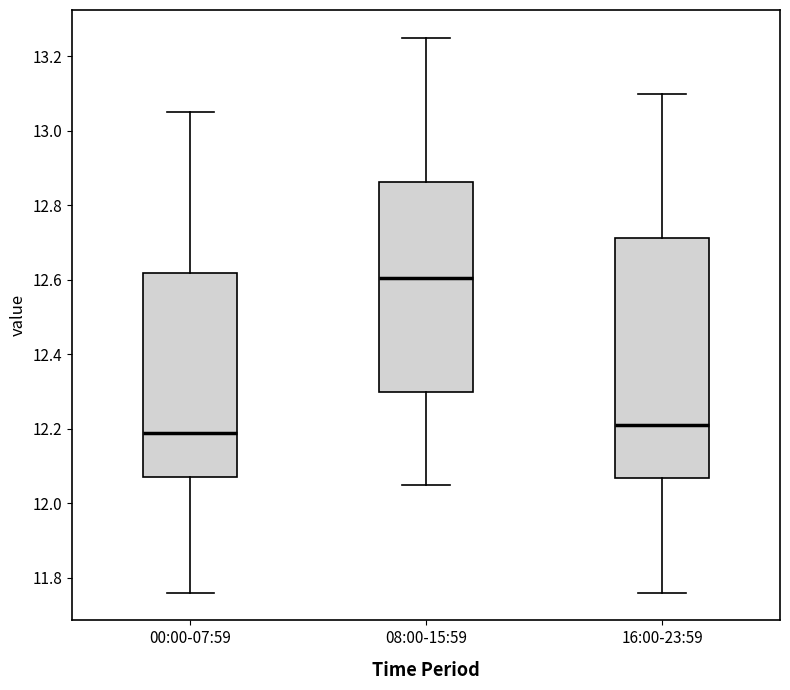

Reading left to right, transcribe this box plot: for each box, give where its median line is, the range the box spans, and where its two whiskers end, as read against the y-axis. The values are not printed on the chart, so give them approximately, as read against the axis.

00:00-07:59: median 12.20, box 12.08 to 12.62, whiskers 11.76 to 13.06
08:00-15:59: median 12.60, box 12.30 to 12.86, whiskers 12.06 to 13.26
16:00-23:59: median 12.22, box 12.06 to 12.72, whiskers 11.76 to 13.10